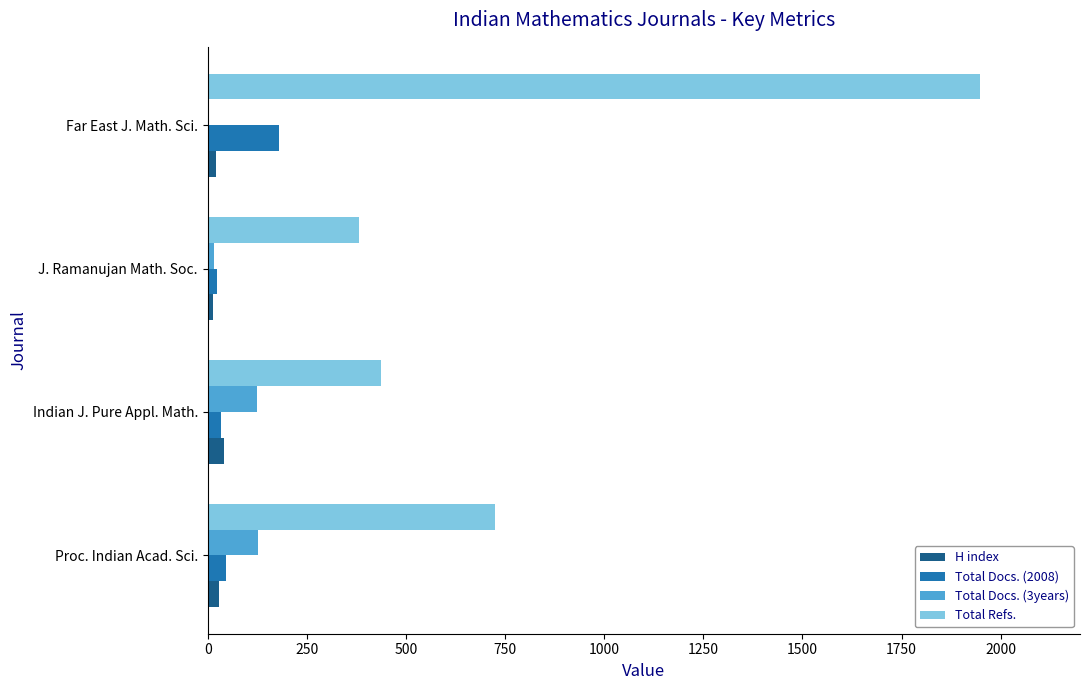

What is the sum of all H index values?

106